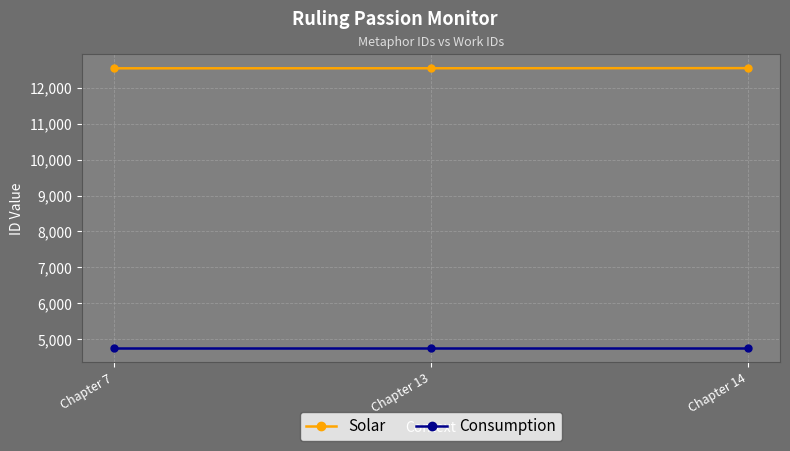

Read the Solar value at Chapter 7.

12546